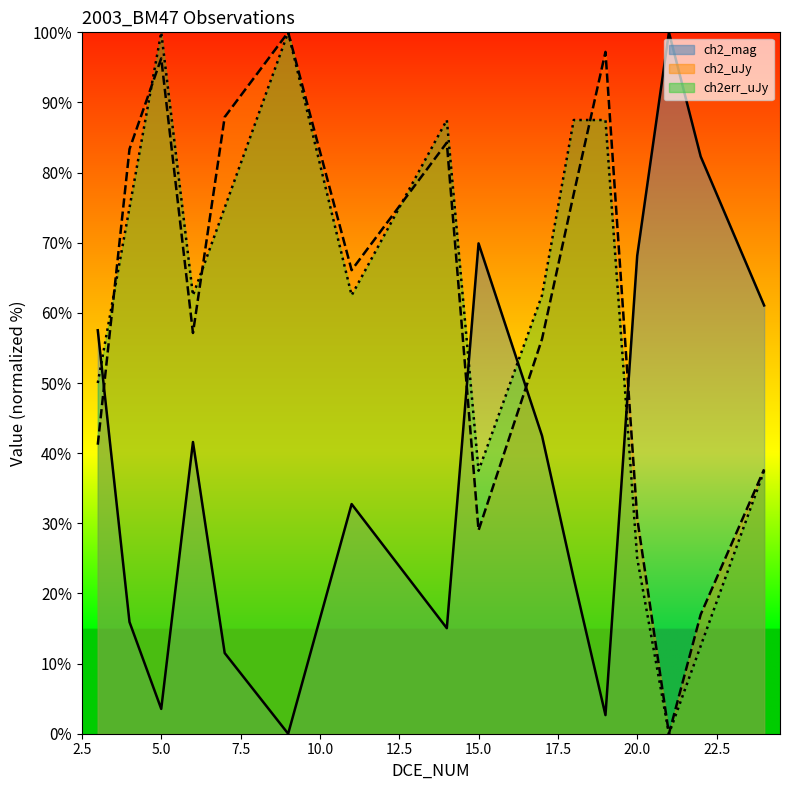

Reading left to right, what are all the values shown in this chart?

ch2_mag: 3=57.5	4=15.9	5=3.5	6=41.6	7=11.5	9=0.0	11=32.7	14=15.0	15=69.9	17=42.5	18=22.1	19=2.7	20=68.1	21=100.0	22=82.3	24=61.1
ch2_uJy: 3=41.2	4=83.3	5=96.3	6=57.1	7=87.9	9=100.0	11=66.1	14=84.3	15=29.0	17=56.3	18=77.0	19=97.2	20=30.7	21=0.0	22=17.0	24=37.7
ch2err_uJy: 3=50.0	4=75.0	5=100.0	6=62.5	7=75.0	9=100.0	11=62.5	14=87.5	15=37.5	17=62.5	18=87.5	19=87.5	20=25.0	21=0.0	22=12.5	24=37.5